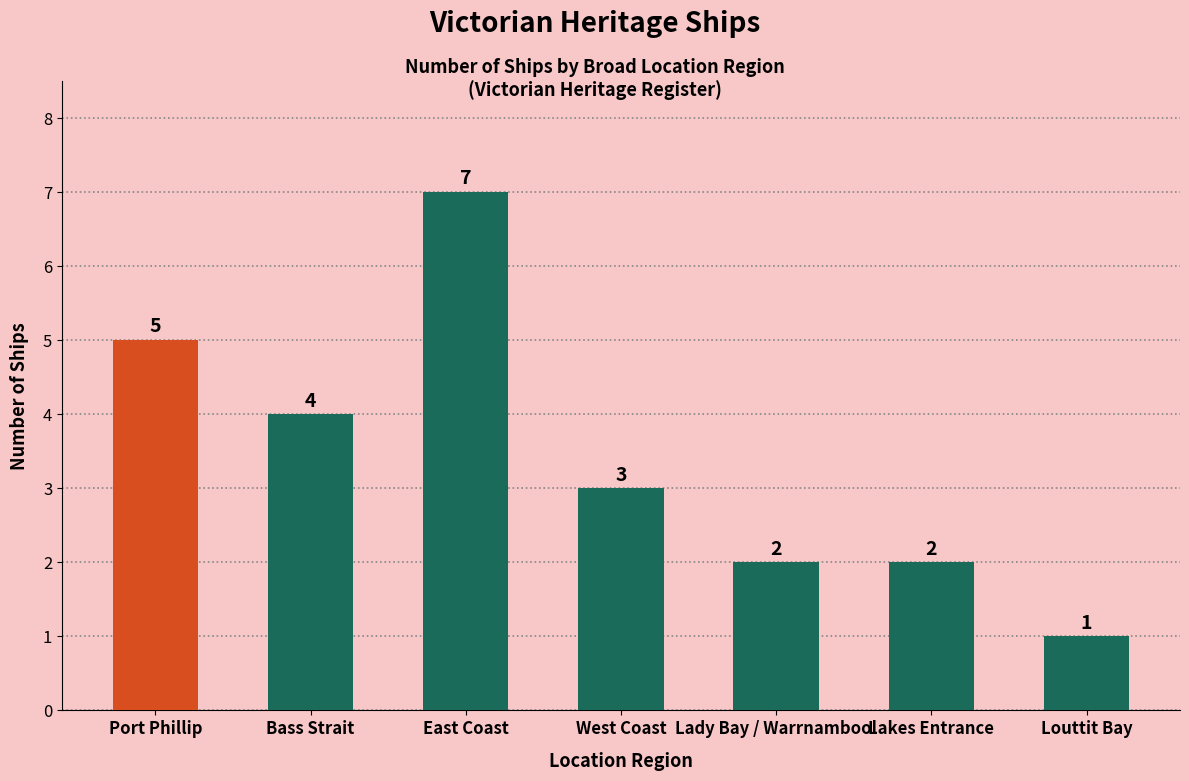

What is the smallest value displayed?

1